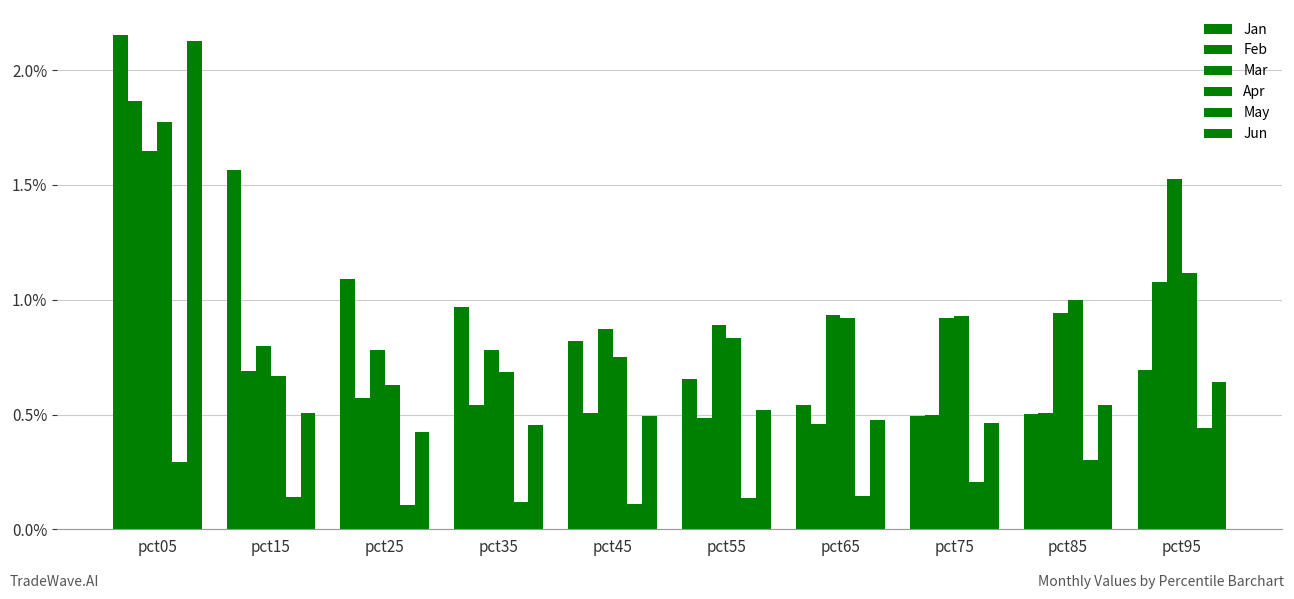

How many groups of bars are there?

10